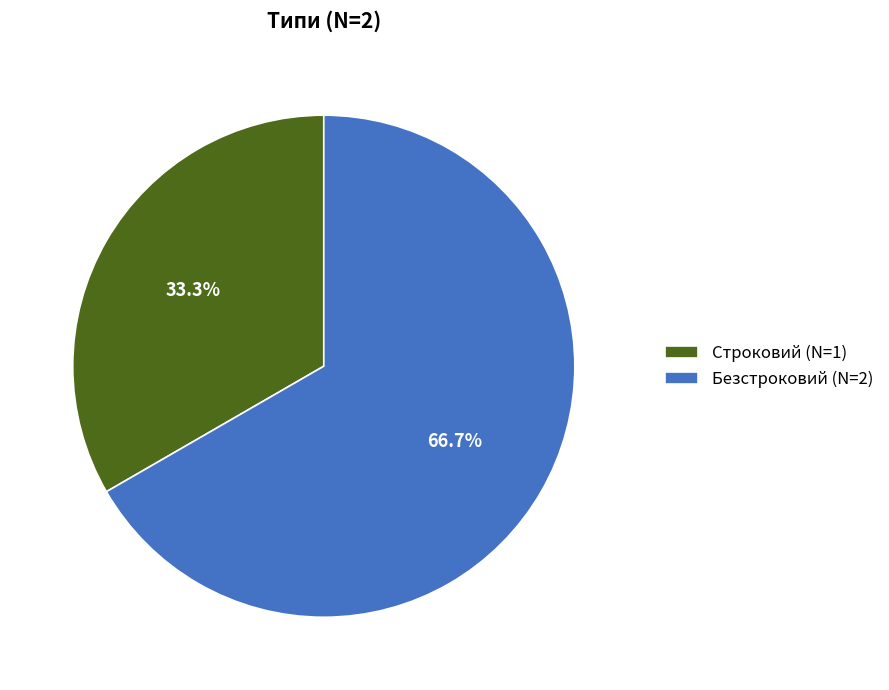

Approximately how many times larger is the value at Безстроковий (N=2) compared to Строковий (N=1)?

2.0